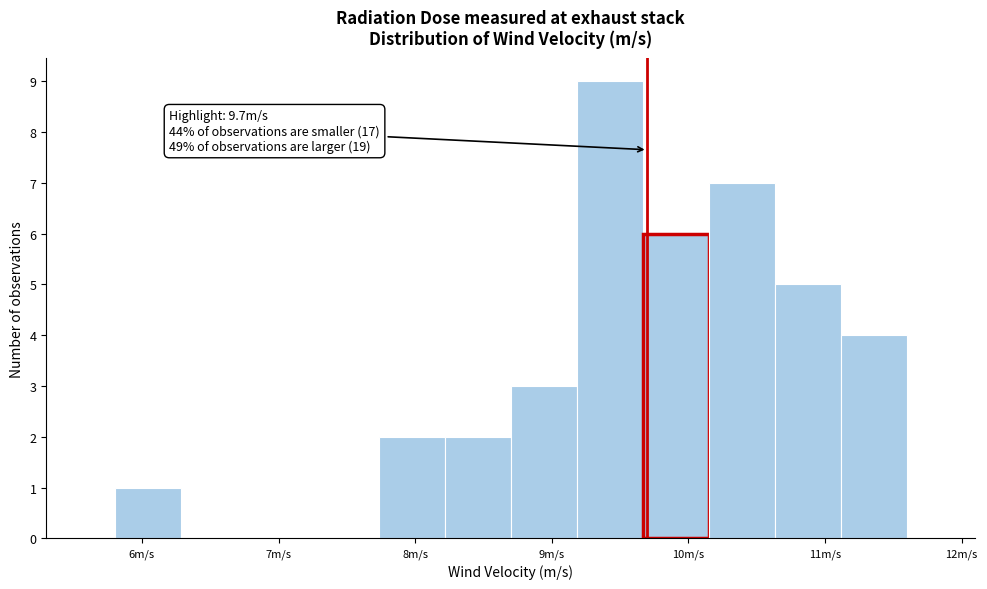

Over which range of the x-axis is the bar tallest?

9.2 to 9.7